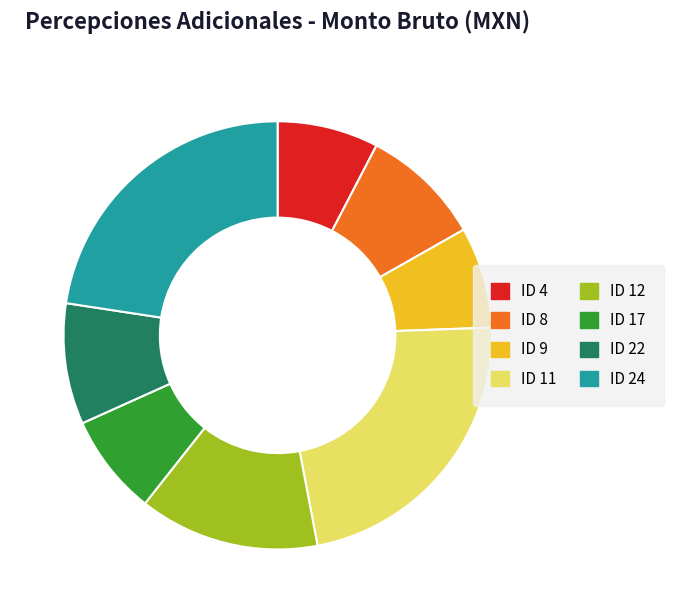

Is it true that ID 17 is 8% of the pie?

True